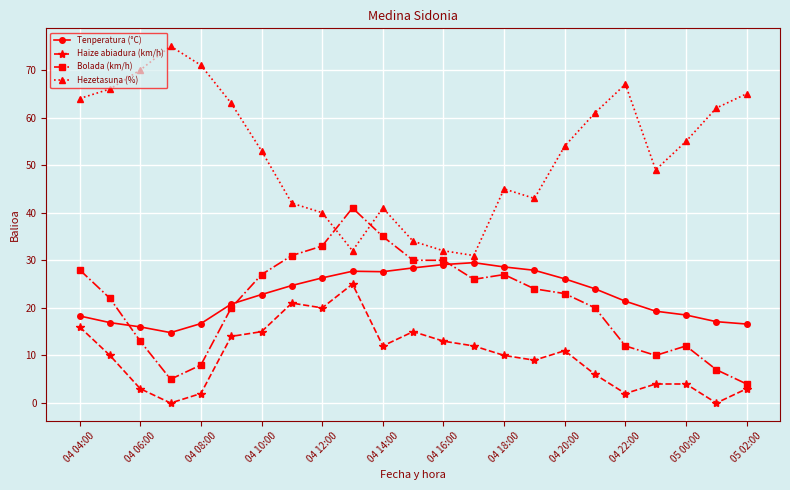

List the series in order of their peak value, highest first.

Hezetasuna (%), Bolada (km/h), Tenperatura (°C), Haize abiadura (km/h)